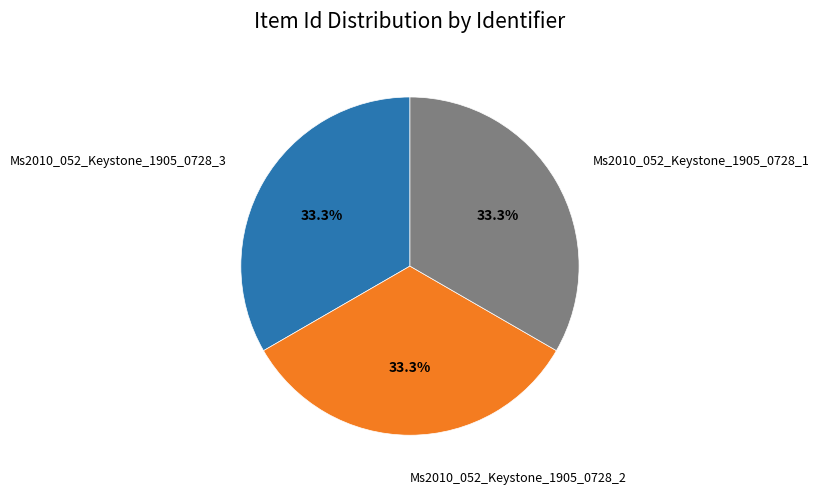

Do Ms2010_052_Keystone_1905_0728_2 and Ms2010_052_Keystone_1905_0728_3 together represent more than half of the pie?

Yes